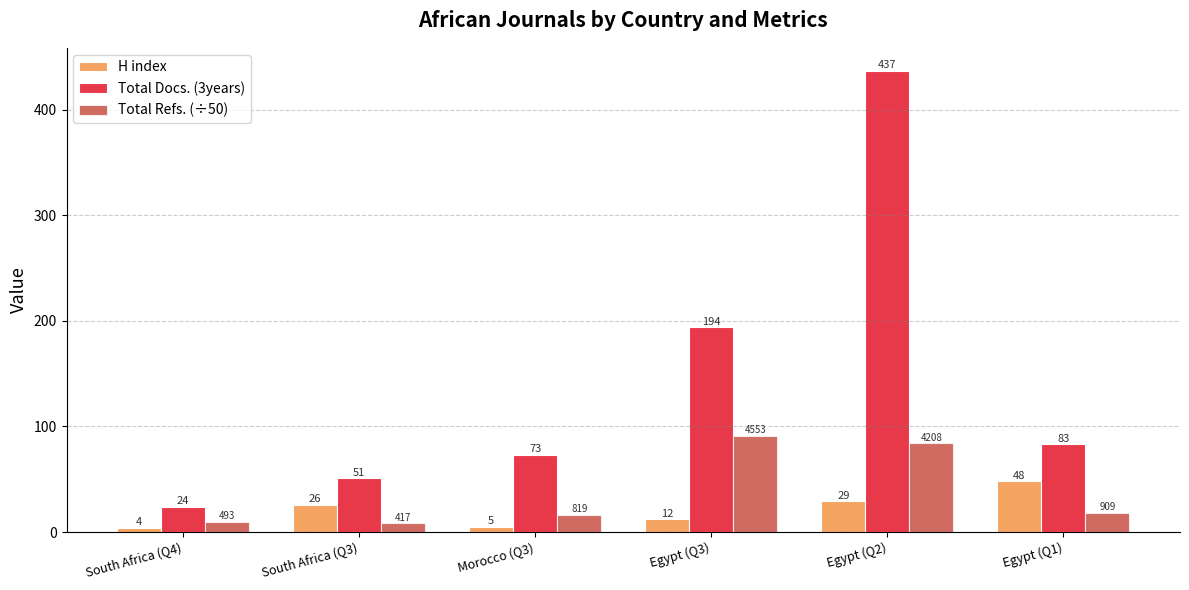

At which label does Total Docs. (3years) reach its minimum?

South Africa (Q4)